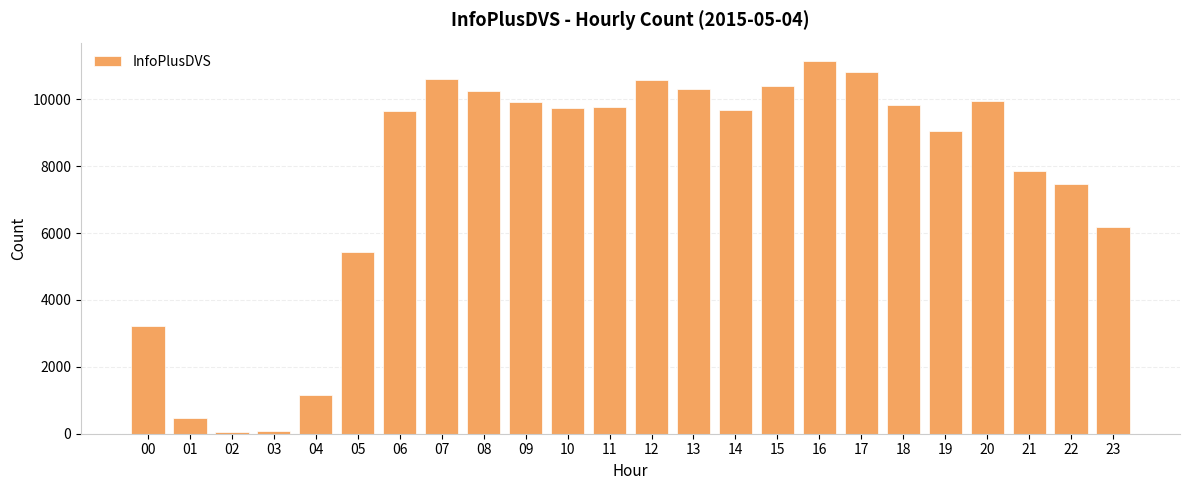

Where does the data first go above 9726?

07